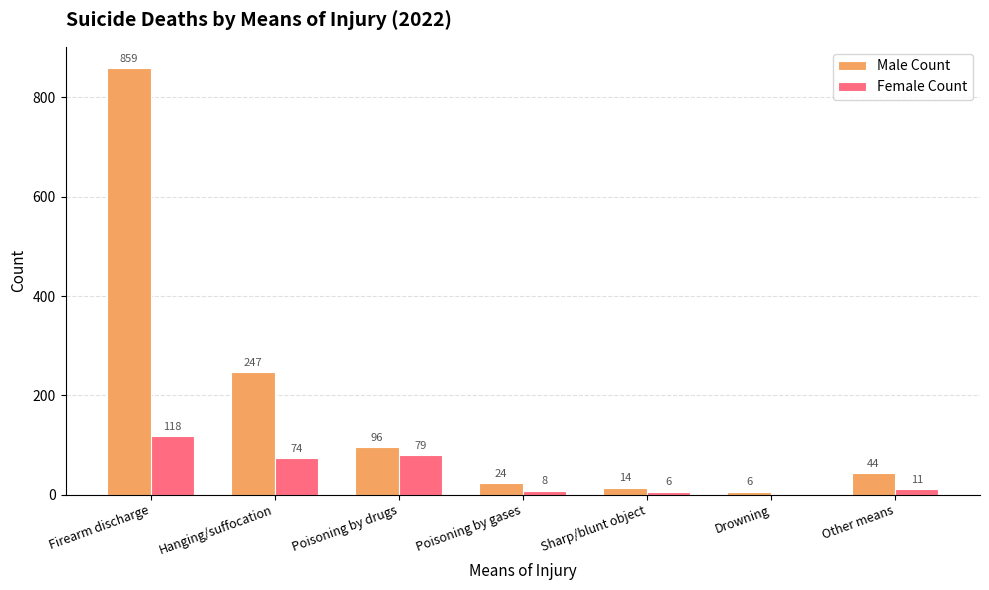

Reading left to right, list all the values displayed in this chart.

Male Count: 859	247	96	24	14	6	44
Female Count: 118	74	79	8	6	0	11